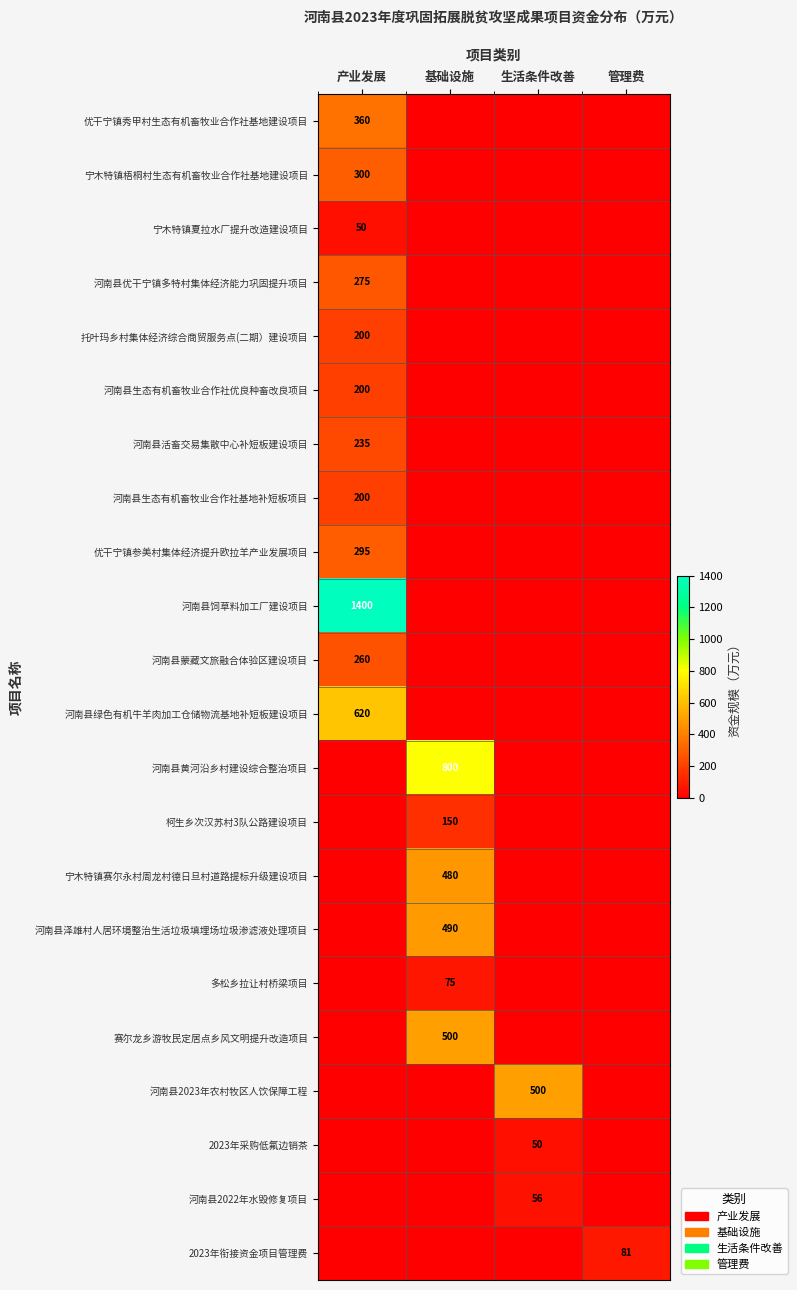

Is it true that 河南县黄河沿乡村建设综合整治项目 equals 800 at 基础设施?

True